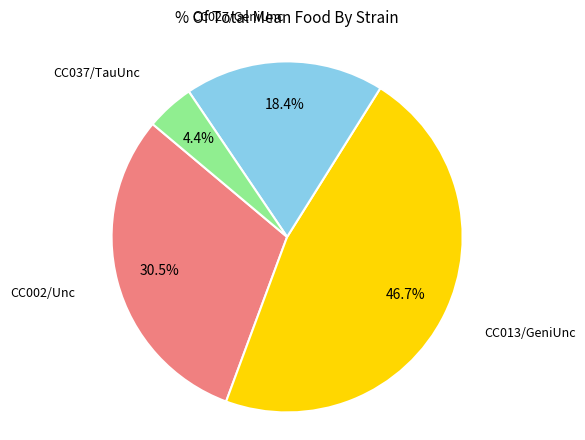

Is there any slice that represents more than half of the pie?

No